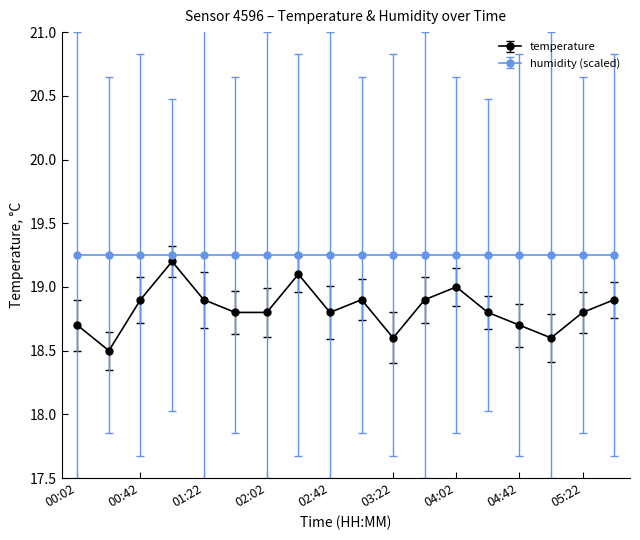

Which series has the largest range (max minus min)?

temperature